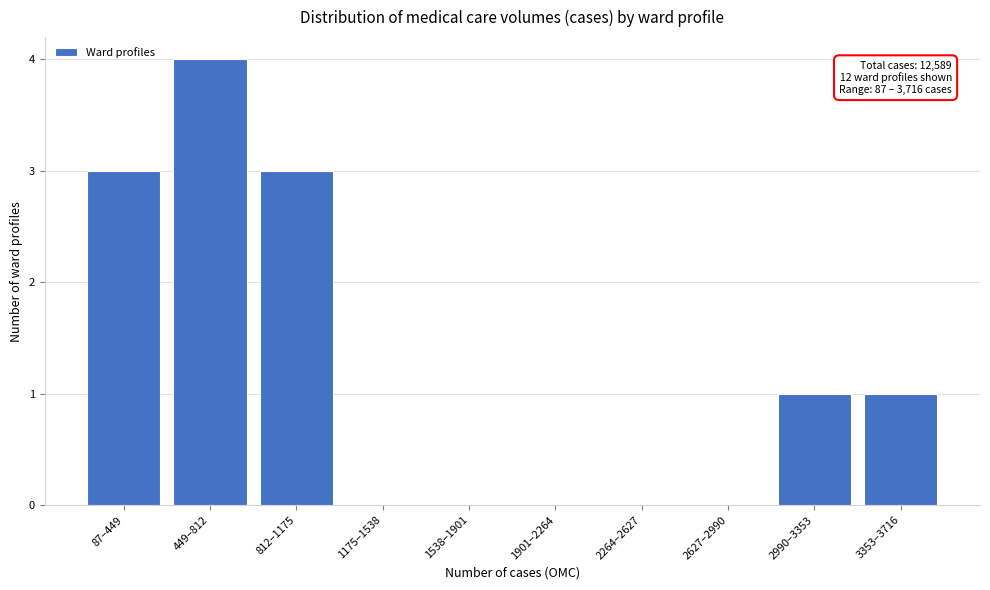

Reading left to right, extract all data points from this chart.

87–449=3	449–812=4	812–1175=3	1175–1538=0	1538–1901=0	1901–2264=0	2264–2627=0	2627–2990=0	2990–3353=1	3353–3716=1